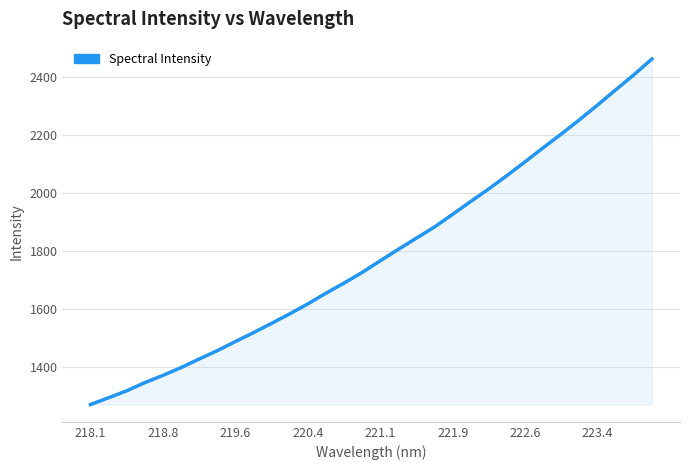

Reading left to right, what are all the values shown in this chart?

1268.9	1292.4	1316.3	1344.7	1369.7	1396.5	1426.2	1454.9	1486.4	1517.2	1549.3	1582.0	1616.5	1653.4	1688.4	1725.0	1765.4	1804.7	1843.6	1882.1	1925.8	1970.1	2013.6	2059.6	2106.9	2155.4	2202.7	2251.7	2302.5	2354.7	2406.5	2461.1